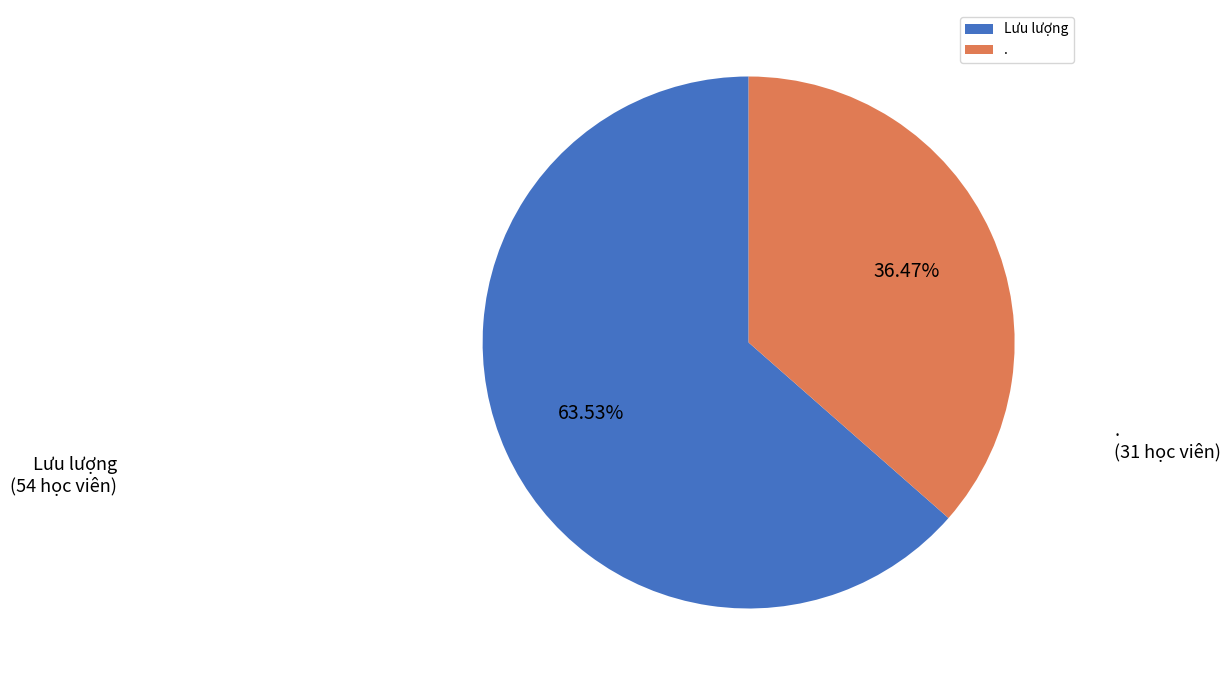

Approximately how many times larger is the value at . compared to Lưu lượng?

0.6